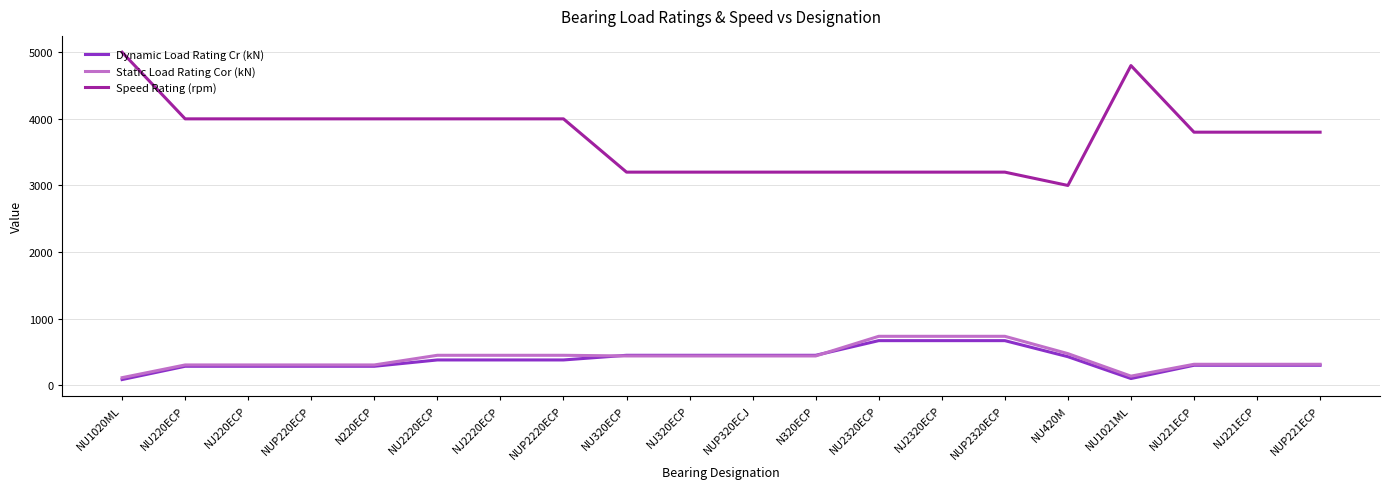

The Speed Rating (rpm) series shows 5000.0 at NU1020ML. True or false?

True